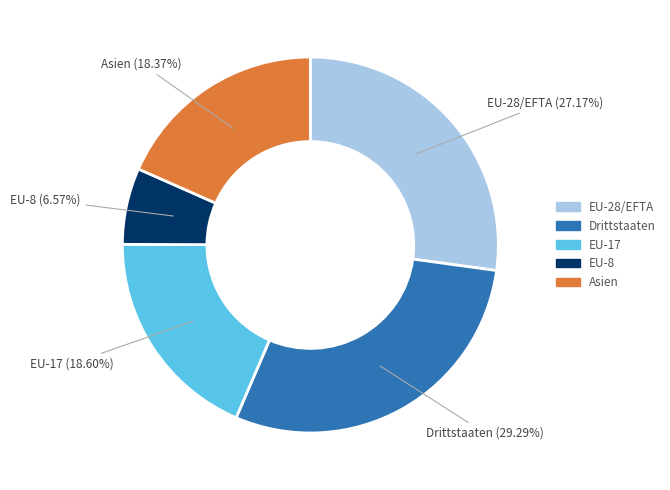

How many segments does this pie chart have?

5